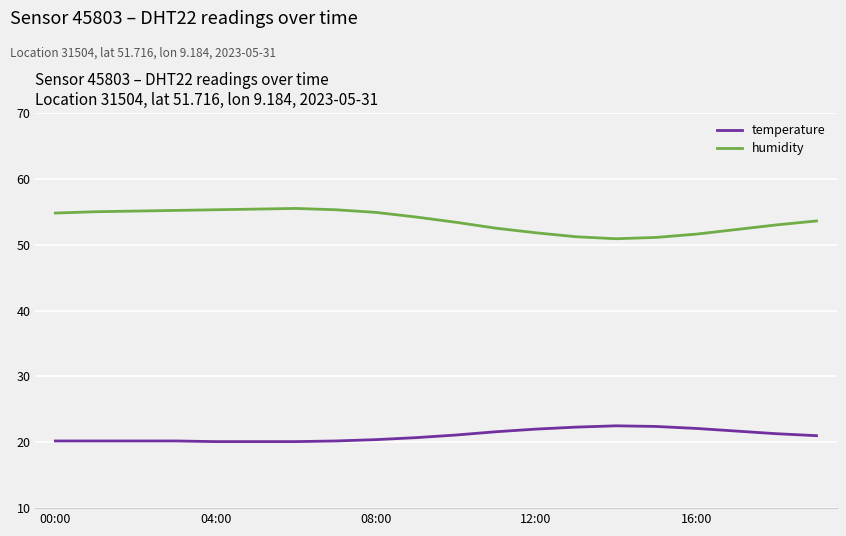

What is the sum of all humidity values?

1072.1